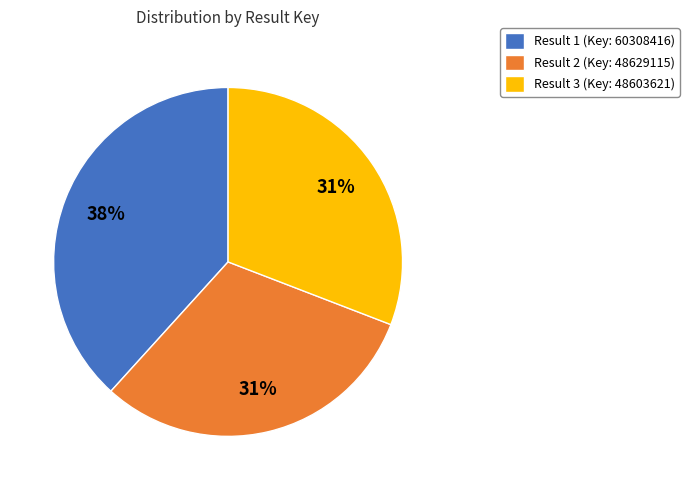

Is Result 1 (Key: 60308416) the majority of the pie?

No